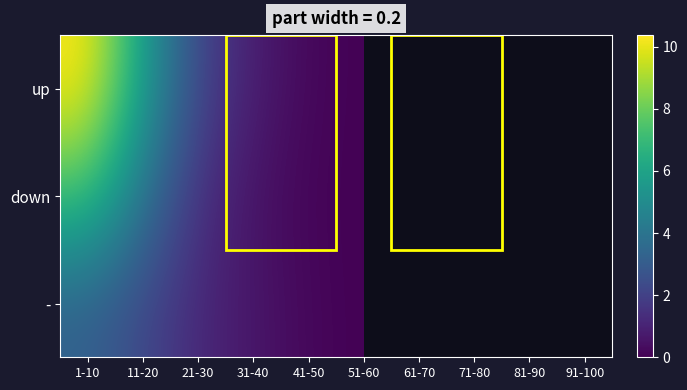

At which label is up closest to 5?

11-20